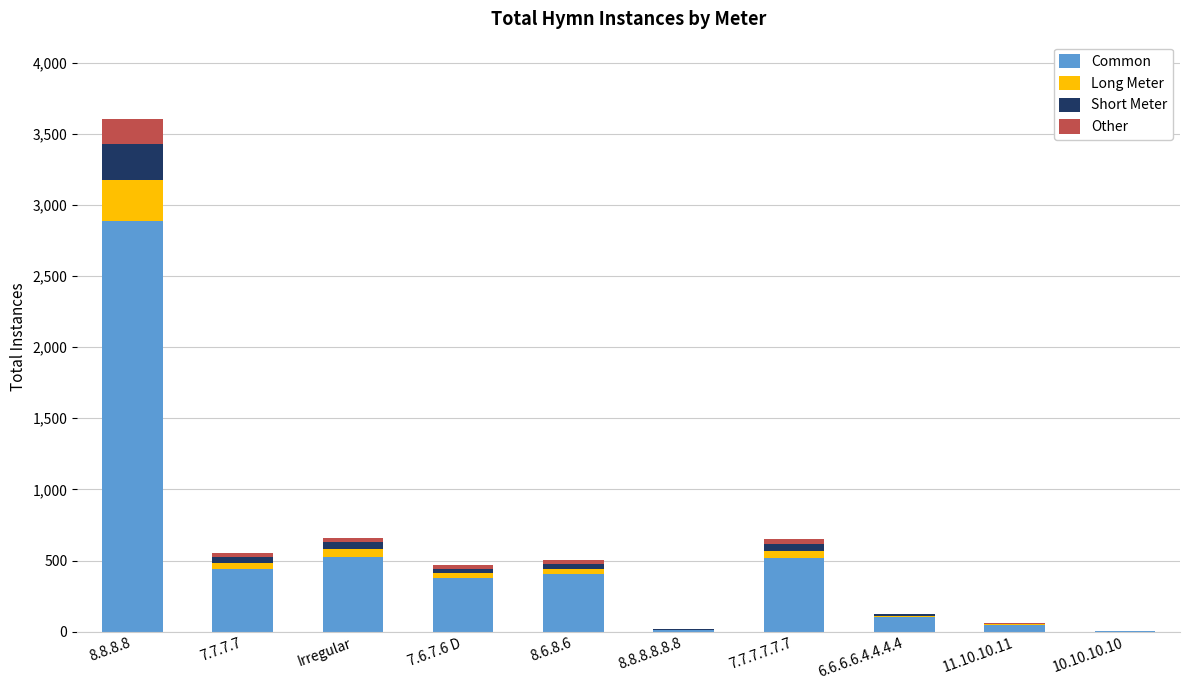

At which category is the sum across all series the highest?

8.8.8.8